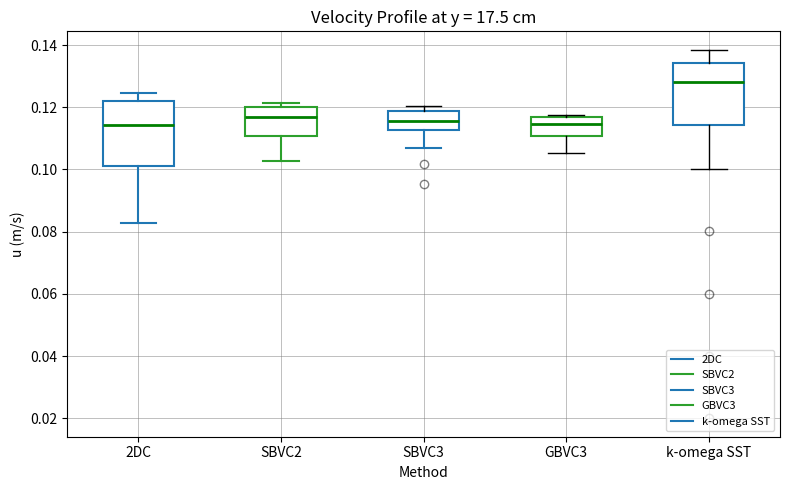

Which box's median line is the highest?

k-omega SST